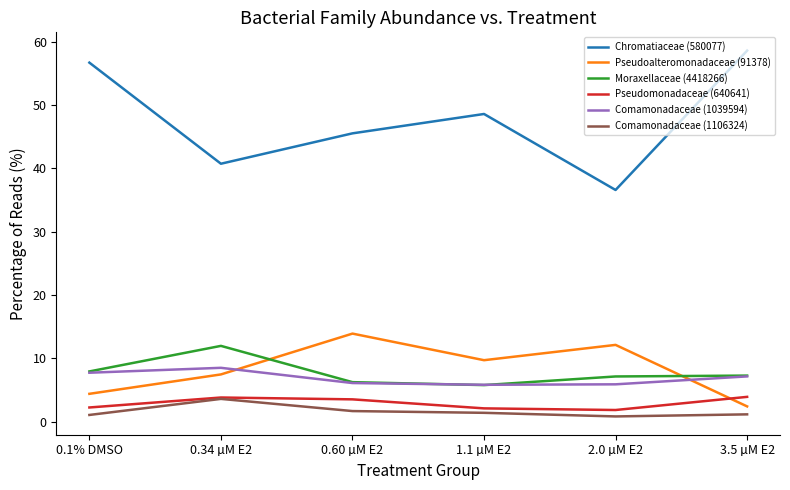

Which series has the widest spread of values?

Chromatiaceae (580077)